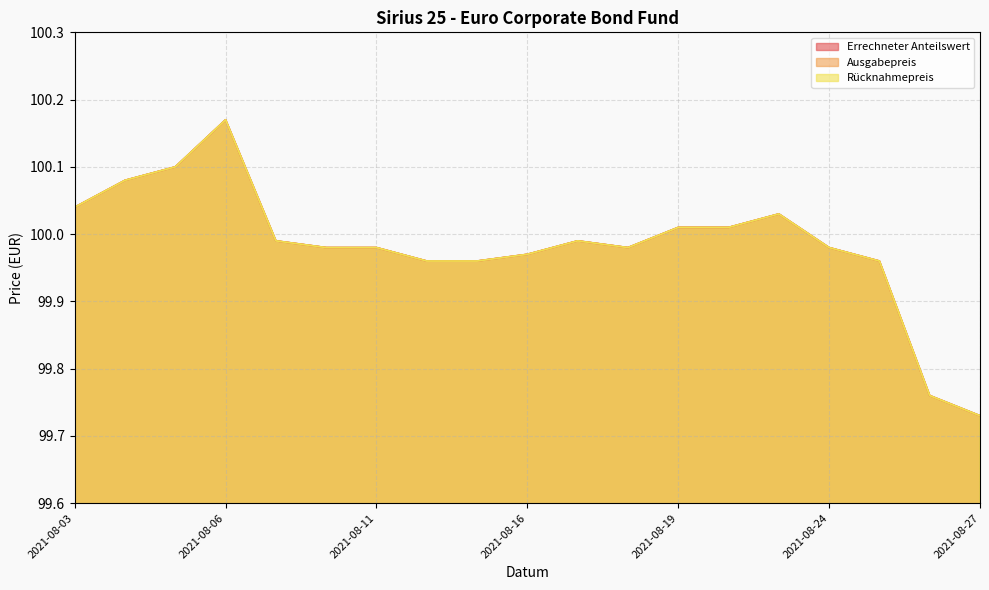

True or false: Errechneter Anteilswert and Ausgabepreis intersect in this chart.

False